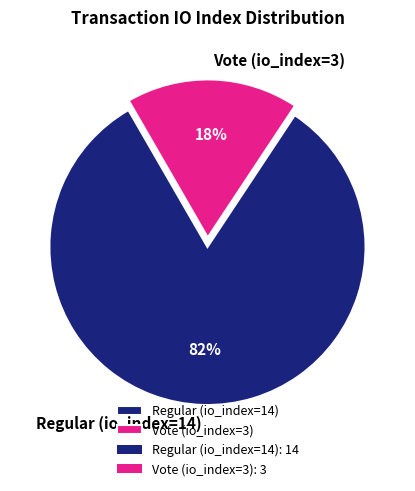

Combined, do Vote (io_index=3) and Regular (io_index=14) account for over 50%?

Yes